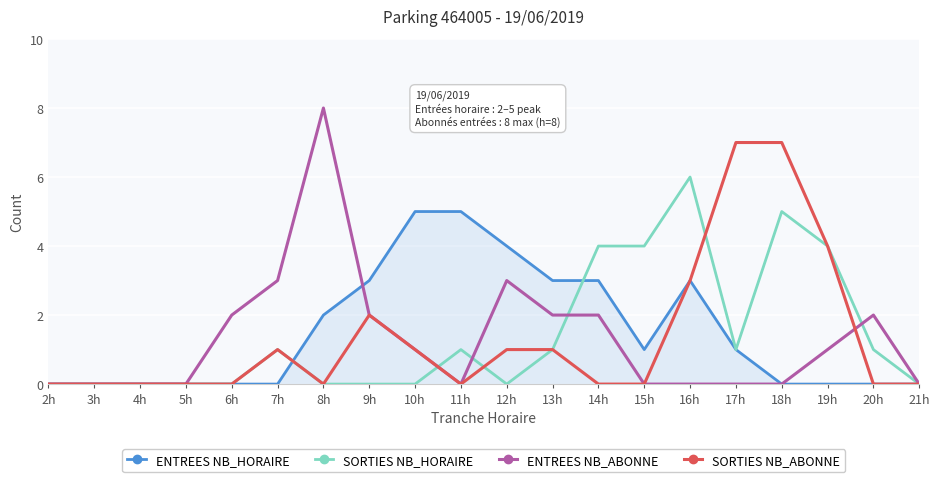

What position from the left is 14h?

13